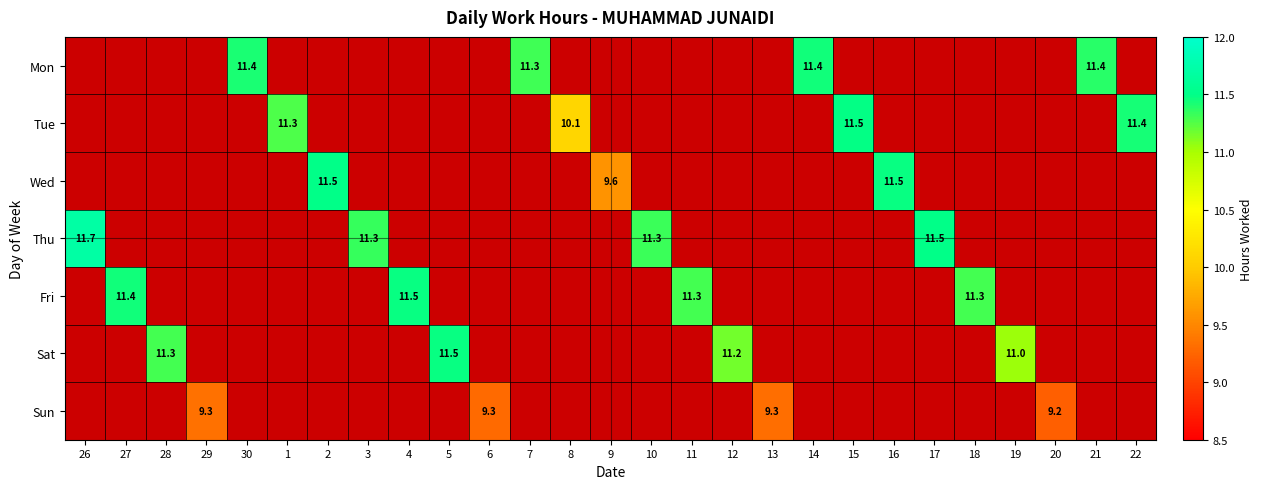

Is the value of Sat at 9 greater than the value of Wed at 3?

No